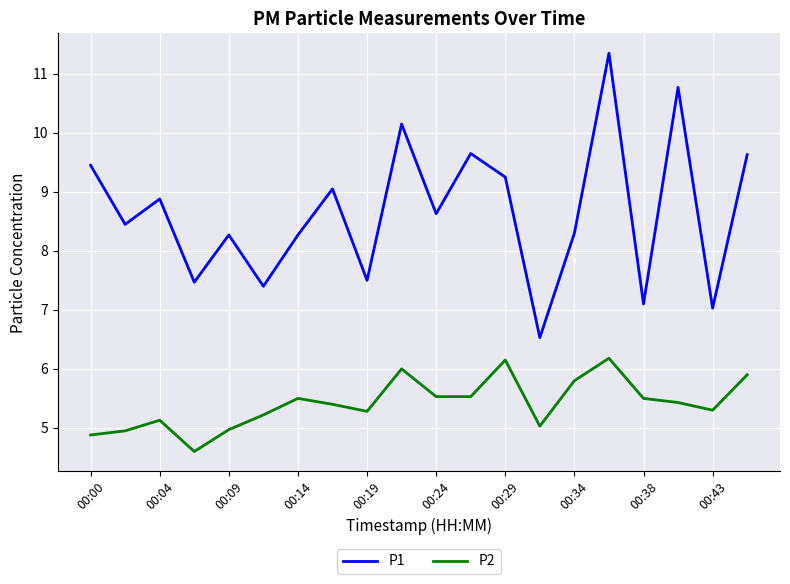

List the series in order of their peak value, highest first.

P1, P2